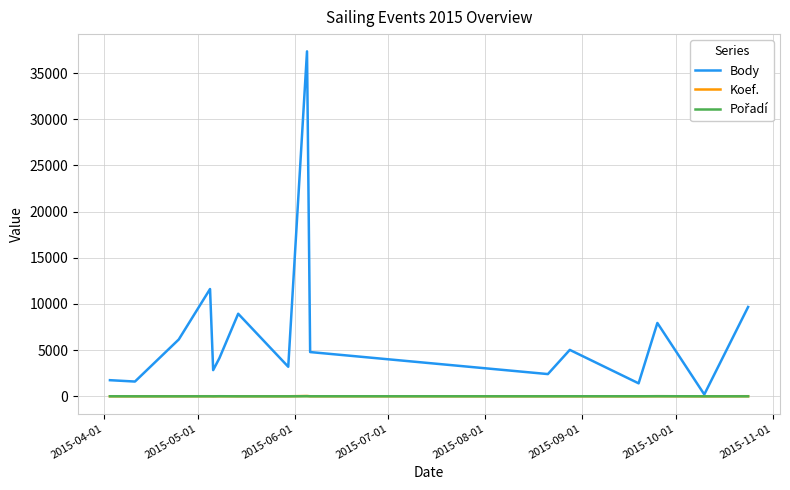

Which series has the largest range (max minus min)?

Body